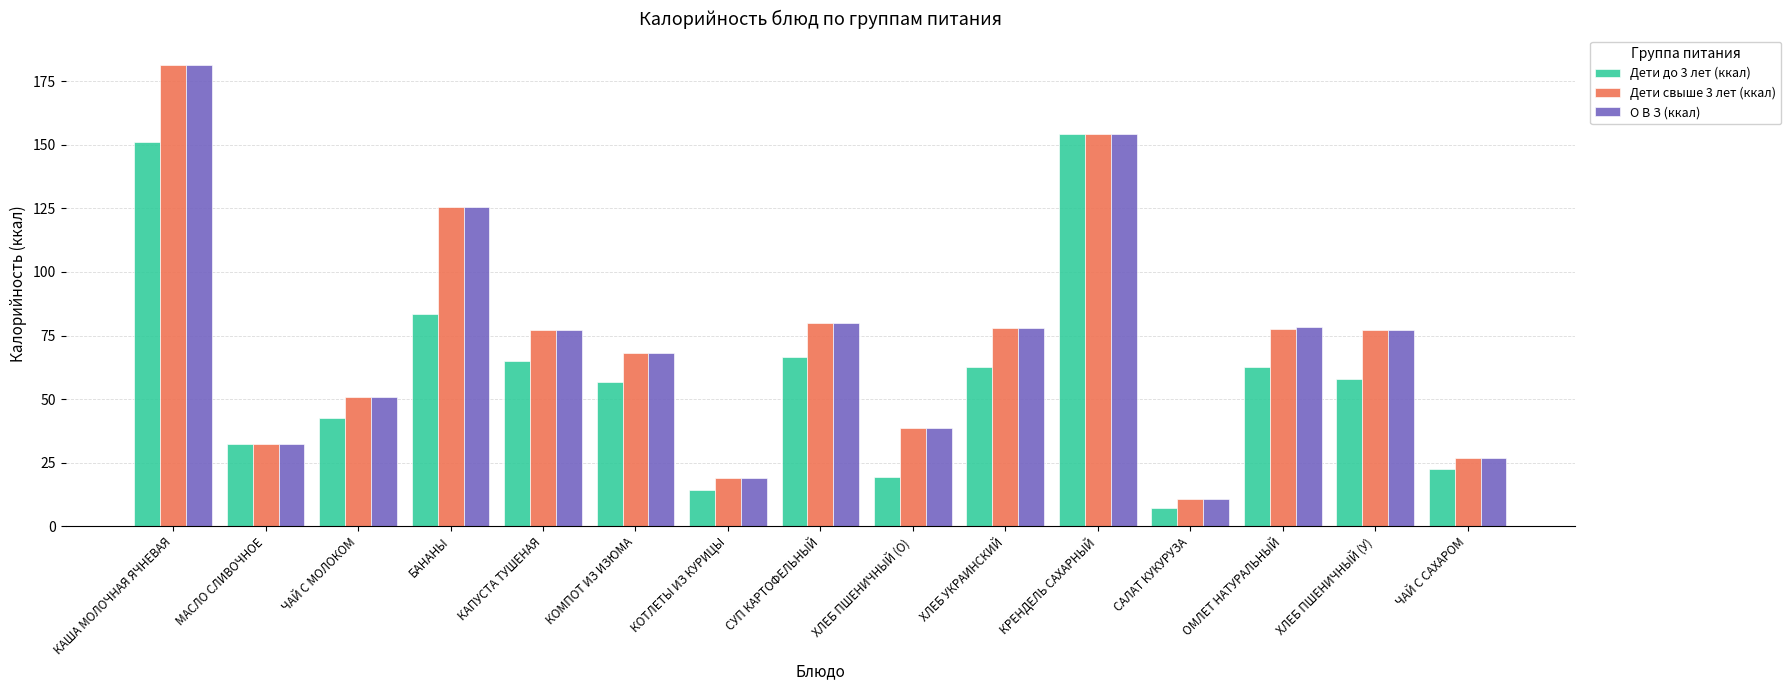

What is the average value of the Дети до 3 лет (ккал) series?

59.9